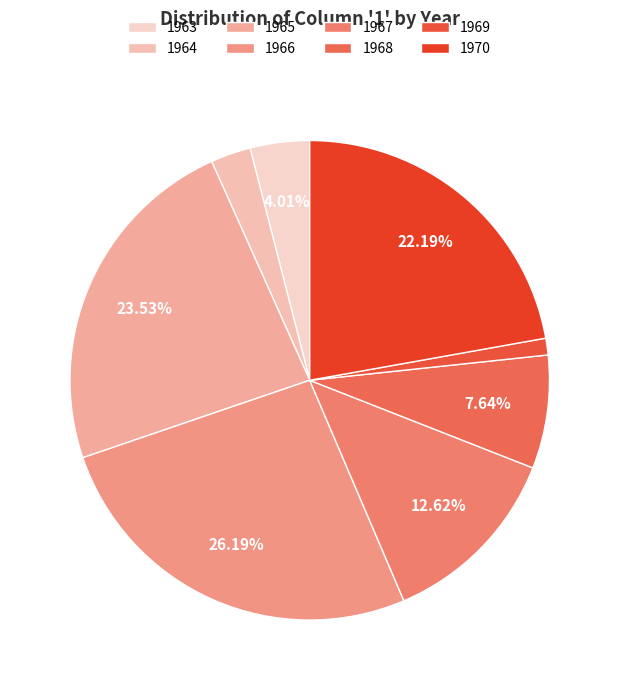

True or false: 1965 accounts for 24% of the total.

True